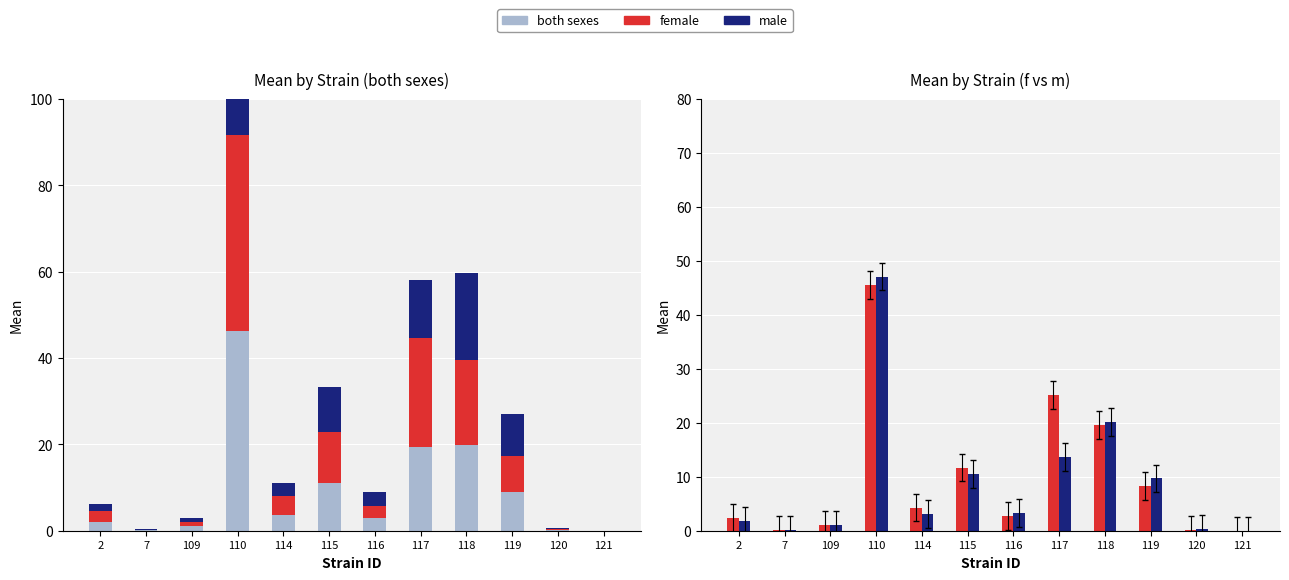

What is the maximum value shown in the chart?

47.1